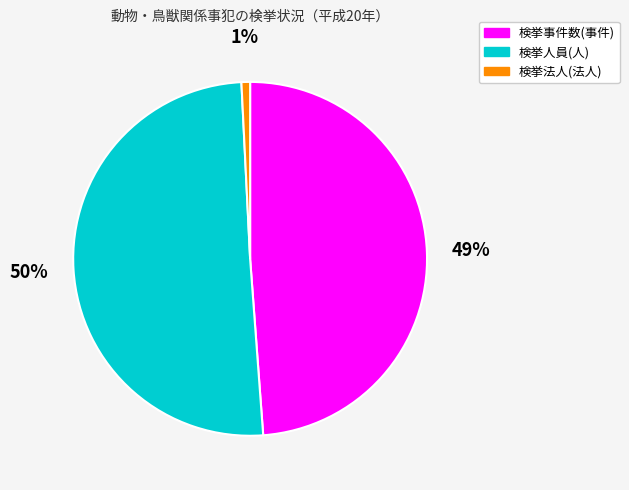

To the nearest percent, what is the difference between the 検挙法人(法人) and 検挙事件数(事件) slice percentages?

48%